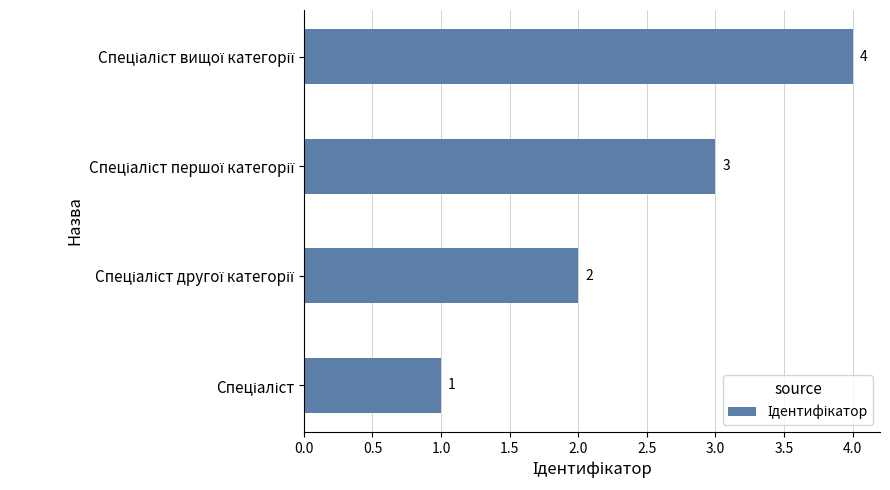

How many values are between 2 and 4?

3